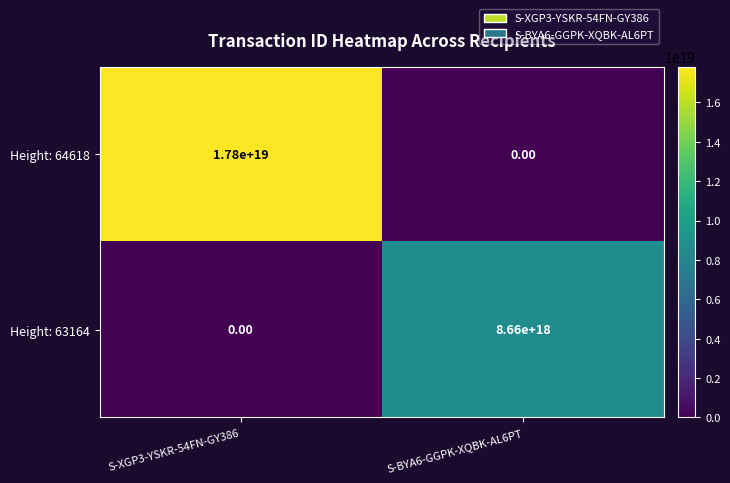

Rank the series by their maximum value, from highest to lowest.

Height: 64618, Height: 63164